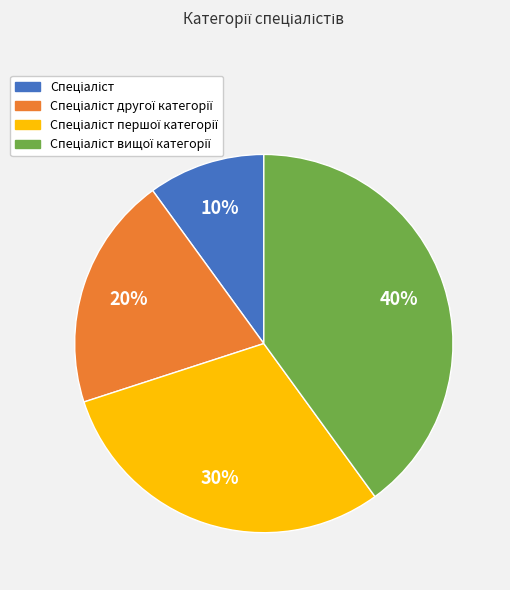

Is there any slice that represents more than half of the pie?

No